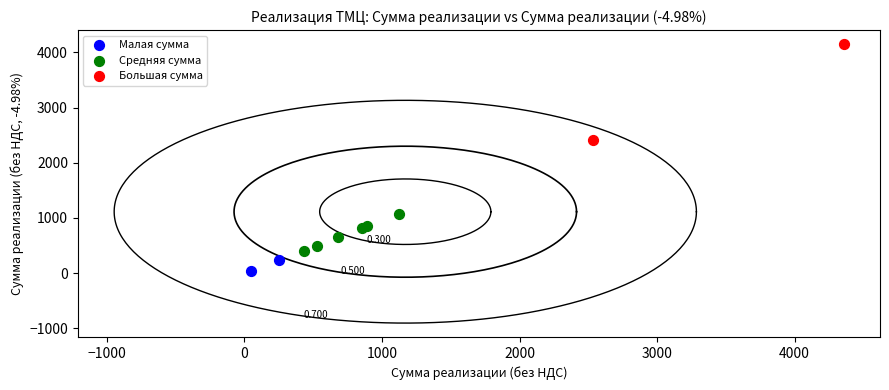

Which series contains the highest Y value?

Большая сумма